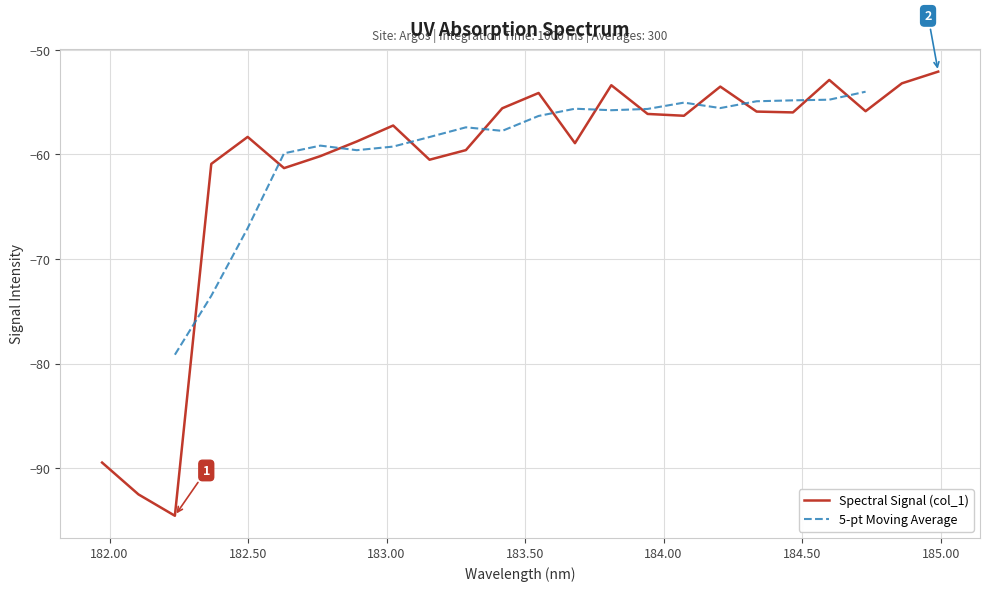

What is the label of the 17th point from the right?

182.8925964608